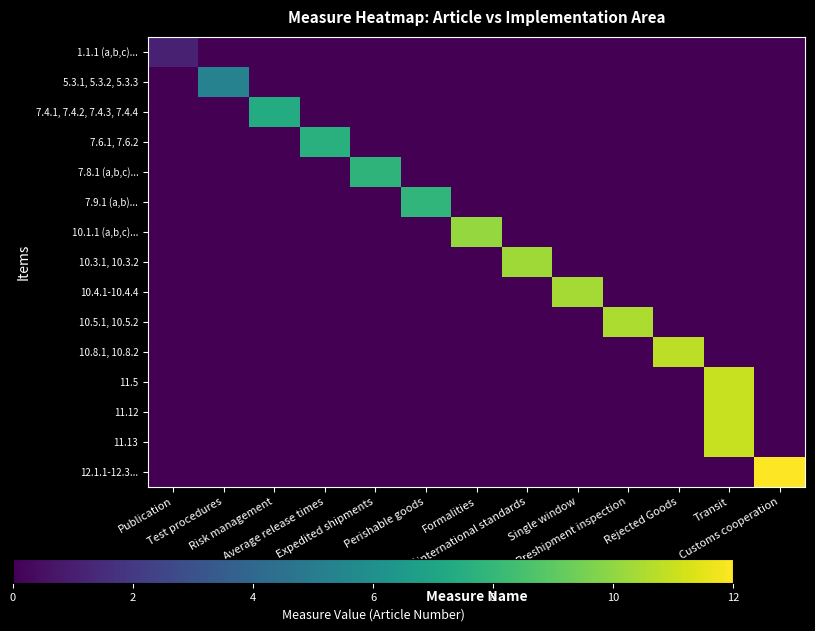

Reading left to right, what are all the values shown in this chart?

1.1.1 (a,b,c)...: Publication=1.1	Test procedures=0.0	Risk management=0.0	Average release times=0.0	Expedited shipments=0.0	Perishable goods=0.0	Formalities=0.0	Use of international standards=0.0	Single window=0.0	Preshipment inspection=0.0	Rejected Goods=0.0	Transit=0.0	Customs cooperation=0.0
5.3.1, 5.3.2, 5.3.3: Publication=0.0	Test procedures=5.3	Risk management=0.0	Average release times=0.0	Expedited shipments=0.0	Perishable goods=0.0	Formalities=0.0	Use of international standards=0.0	Single window=0.0	Preshipment inspection=0.0	Rejected Goods=0.0	Transit=0.0	Customs cooperation=0.0
7.4.1, 7.4.2, 7.4.3, 7.4.4: Publication=0.0	Test procedures=0.0	Risk management=7.4	Average release times=0.0	Expedited shipments=0.0	Perishable goods=0.0	Formalities=0.0	Use of international standards=0.0	Single window=0.0	Preshipment inspection=0.0	Rejected Goods=0.0	Transit=0.0	Customs cooperation=0.0
7.6.1, 7.6.2: Publication=0.0	Test procedures=0.0	Risk management=0.0	Average release times=7.6	Expedited shipments=0.0	Perishable goods=0.0	Formalities=0.0	Use of international standards=0.0	Single window=0.0	Preshipment inspection=0.0	Rejected Goods=0.0	Transit=0.0	Customs cooperation=0.0
7.8.1 (a,b,c)...: Publication=0.0	Test procedures=0.0	Risk management=0.0	Average release times=0.0	Expedited shipments=7.8	Perishable goods=0.0	Formalities=0.0	Use of international standards=0.0	Single window=0.0	Preshipment inspection=0.0	Rejected Goods=0.0	Transit=0.0	Customs cooperation=0.0
7.9.1 (a,b)...: Publication=0.0	Test procedures=0.0	Risk management=0.0	Average release times=0.0	Expedited shipments=0.0	Perishable goods=7.9	Formalities=0.0	Use of international standards=0.0	Single window=0.0	Preshipment inspection=0.0	Rejected Goods=0.0	Transit=0.0	Customs cooperation=0.0
10.1.1 (a,b,c)...: Publication=0.0	Test procedures=0.0	Risk management=0.0	Average release times=0.0	Expedited shipments=0.0	Perishable goods=0.0	Formalities=10.1	Use of international standards=0.0	Single window=0.0	Preshipment inspection=0.0	Rejected Goods=0.0	Transit=0.0	Customs cooperation=0.0
10.3.1, 10.3.2: Publication=0.0	Test procedures=0.0	Risk management=0.0	Average release times=0.0	Expedited shipments=0.0	Perishable goods=0.0	Formalities=0.0	Use of international standards=10.3	Single window=0.0	Preshipment inspection=0.0	Rejected Goods=0.0	Transit=0.0	Customs cooperation=0.0
10.4.1-10.4.4: Publication=0.0	Test procedures=0.0	Risk management=0.0	Average release times=0.0	Expedited shipments=0.0	Perishable goods=0.0	Formalities=0.0	Use of international standards=0.0	Single window=10.4	Preshipment inspection=0.0	Rejected Goods=0.0	Transit=0.0	Customs cooperation=0.0
10.5.1, 10.5.2: Publication=0.0	Test procedures=0.0	Risk management=0.0	Average release times=0.0	Expedited shipments=0.0	Perishable goods=0.0	Formalities=0.0	Use of international standards=0.0	Single window=0.0	Preshipment inspection=10.5	Rejected Goods=0.0	Transit=0.0	Customs cooperation=0.0
10.8.1, 10.8.2: Publication=0.0	Test procedures=0.0	Risk management=0.0	Average release times=0.0	Expedited shipments=0.0	Perishable goods=0.0	Formalities=0.0	Use of international standards=0.0	Single window=0.0	Preshipment inspection=0.0	Rejected Goods=10.8	Transit=0.0	Customs cooperation=0.0
11.5: Publication=0.0	Test procedures=0.0	Risk management=0.0	Average release times=0.0	Expedited shipments=0.0	Perishable goods=0.0	Formalities=0.0	Use of international standards=0.0	Single window=0.0	Preshipment inspection=0.0	Rejected Goods=0.0	Transit=11.0	Customs cooperation=0.0
11.12: Publication=0.0	Test procedures=0.0	Risk management=0.0	Average release times=0.0	Expedited shipments=0.0	Perishable goods=0.0	Formalities=0.0	Use of international standards=0.0	Single window=0.0	Preshipment inspection=0.0	Rejected Goods=0.0	Transit=11.0	Customs cooperation=0.0
11.13: Publication=0.0	Test procedures=0.0	Risk management=0.0	Average release times=0.0	Expedited shipments=0.0	Perishable goods=0.0	Formalities=0.0	Use of international standards=0.0	Single window=0.0	Preshipment inspection=0.0	Rejected Goods=0.0	Transit=11.0	Customs cooperation=0.0
12.1.1-12.3...: Publication=0.0	Test procedures=0.0	Risk management=0.0	Average release times=0.0	Expedited shipments=0.0	Perishable goods=0.0	Formalities=0.0	Use of international standards=0.0	Single window=0.0	Preshipment inspection=0.0	Rejected Goods=0.0	Transit=0.0	Customs cooperation=12.0